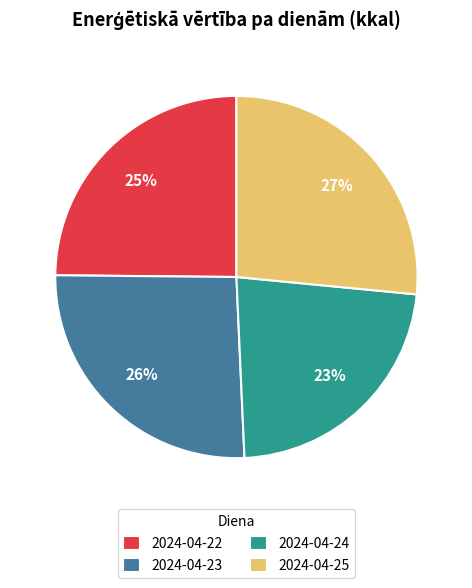

How many segments does this pie chart have?

4